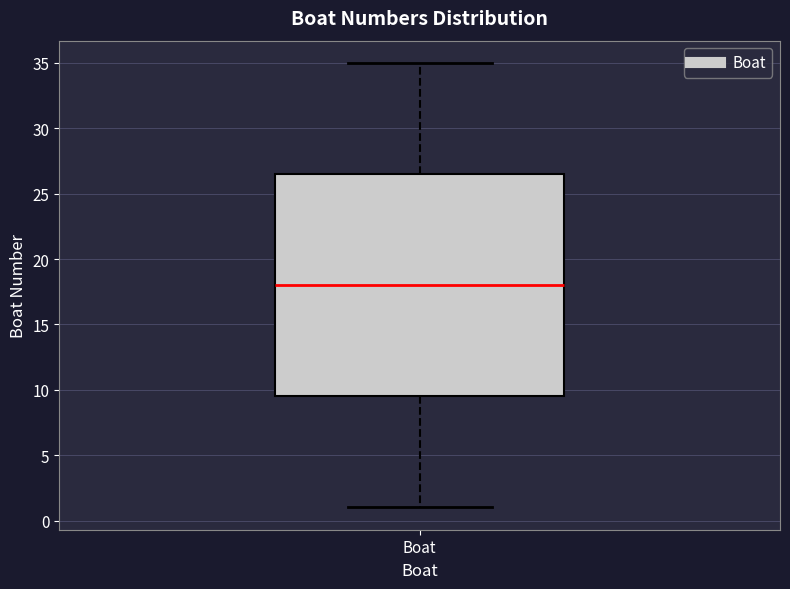

Where does the median line of the box for Boat sit on the y-axis? The values are not printed on the chart, so give them approximately, as read against the axis.

18.0